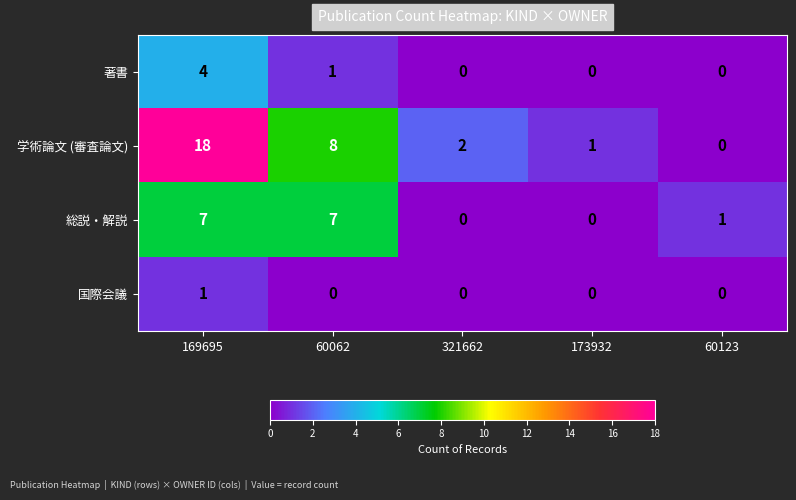

At which label is 著書 closest to 2?

60062